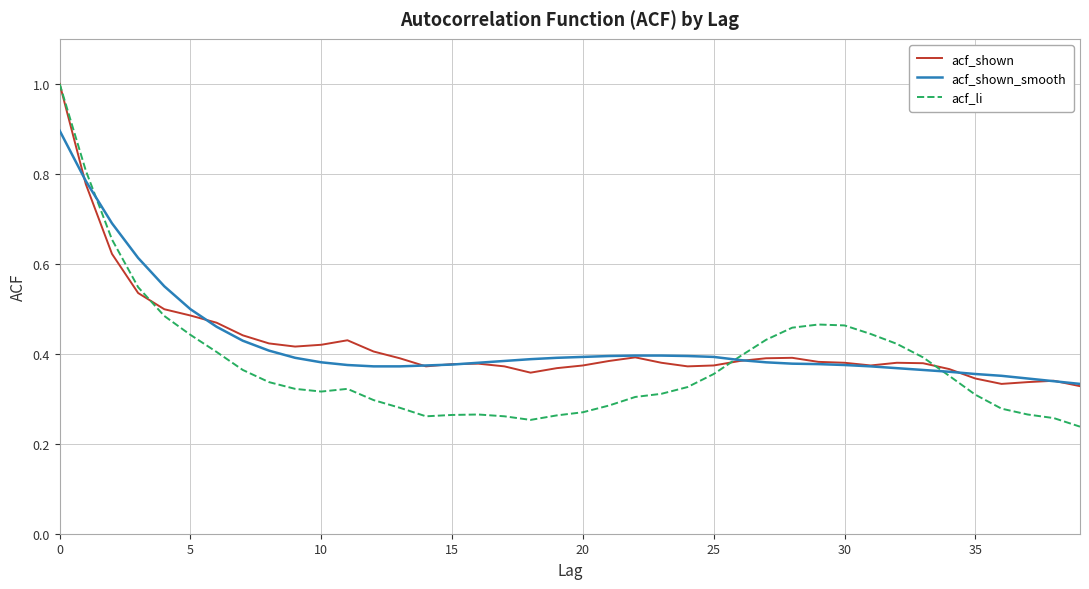

How many distinct data groups are displayed?

3